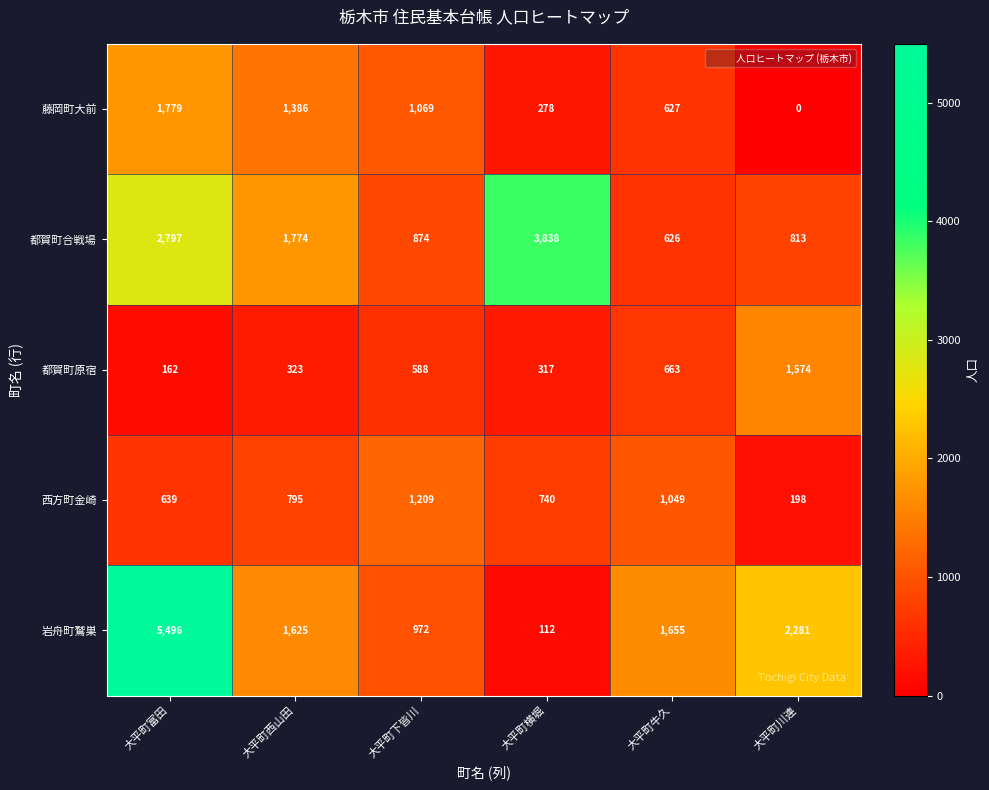

Rank the series by their maximum value, from lowest to highest.

西方町金崎, 都賀町原宿, 藤岡町大前, 都賀町合戦場, 岩舟町鷲巣